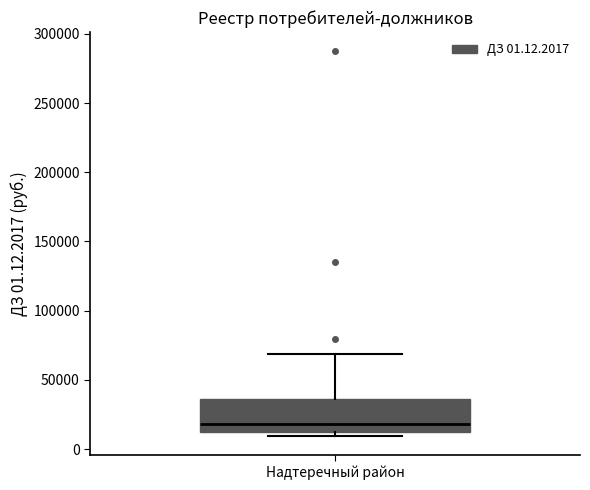

Read this box plot against the y-axis: the position of the median line, the range covered by the box, and the ends of both whiskers. The values are not printed on the chart, so give them approximately, as read against the axis.

median 20000, box 10000 to 35000, whiskers 10000 (just below the box's lower edge) to 70000